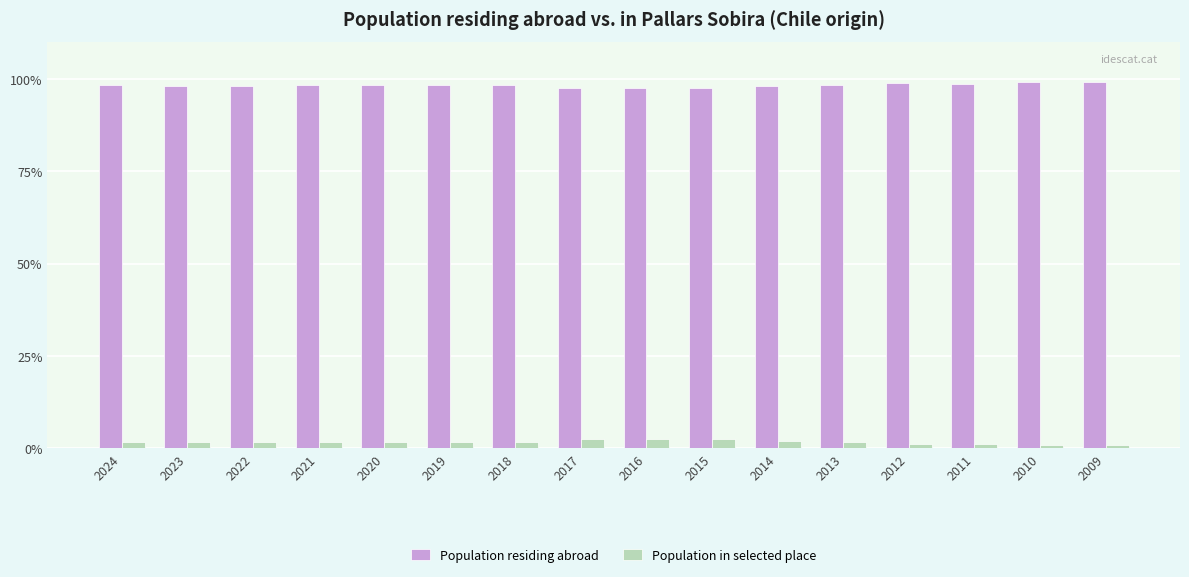

Which series has the largest total across all categories?

Population residing abroad